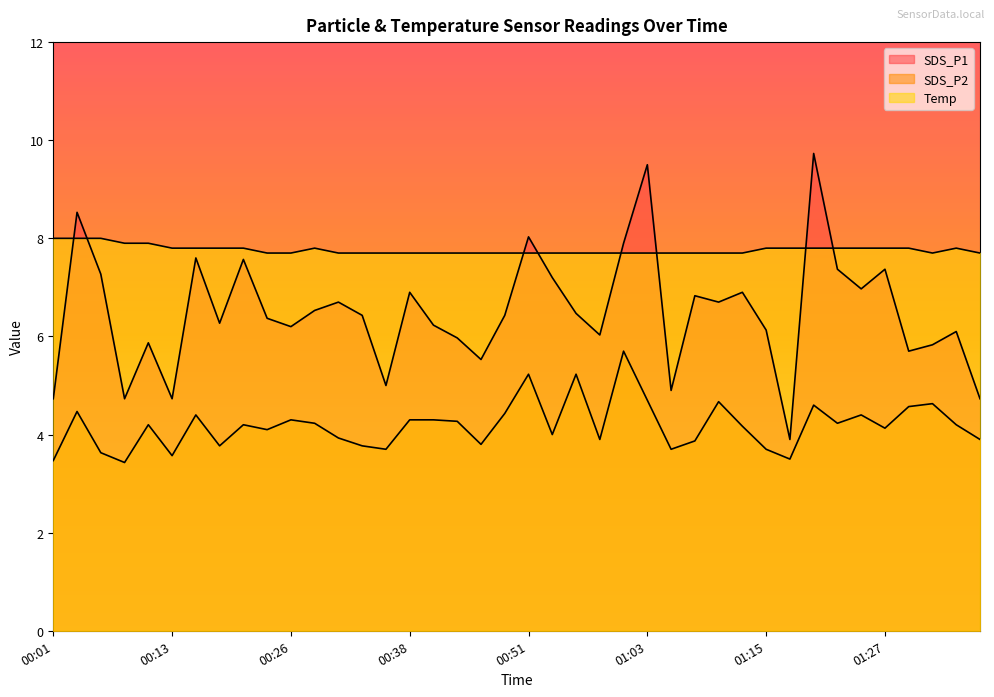

What is the label of the 26th point from the left?

01:03